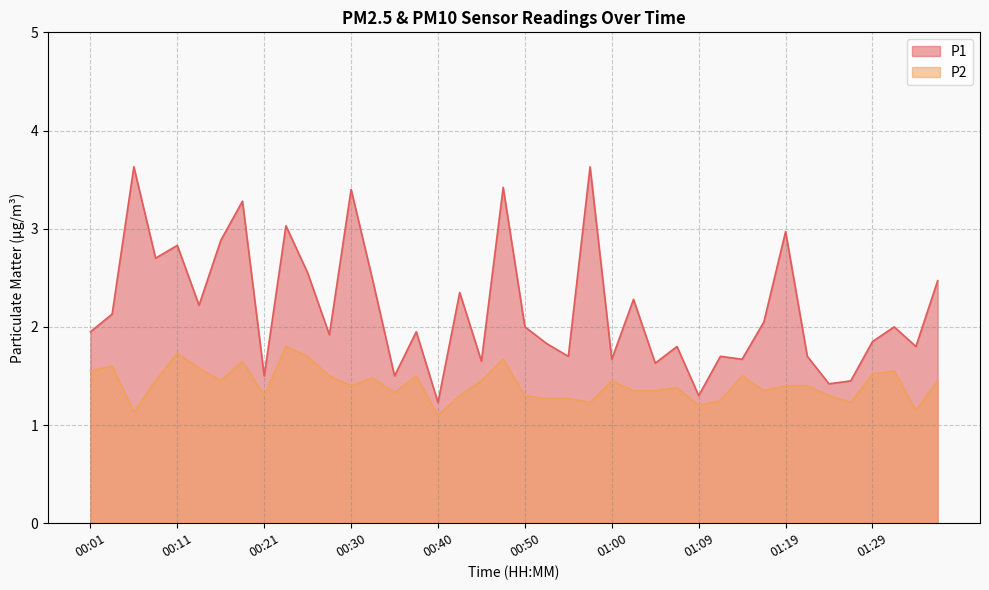

Is it true that P2 equals 2.1 at 01:36?

False